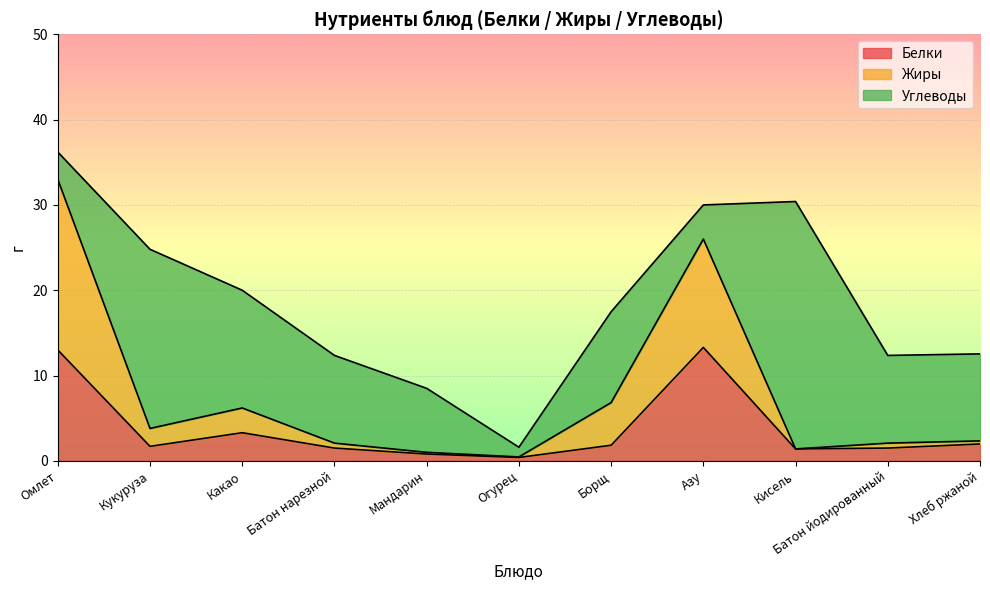

At which label does Белки reach its minimum?

Огурец